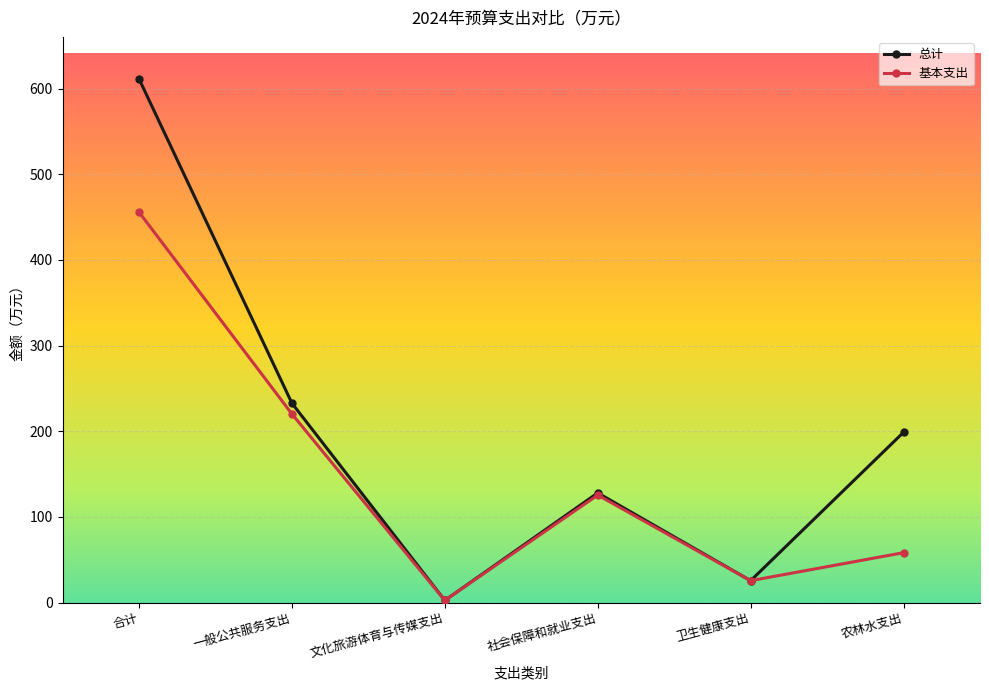

Which label corresponds to the largest value in the chart?

合计